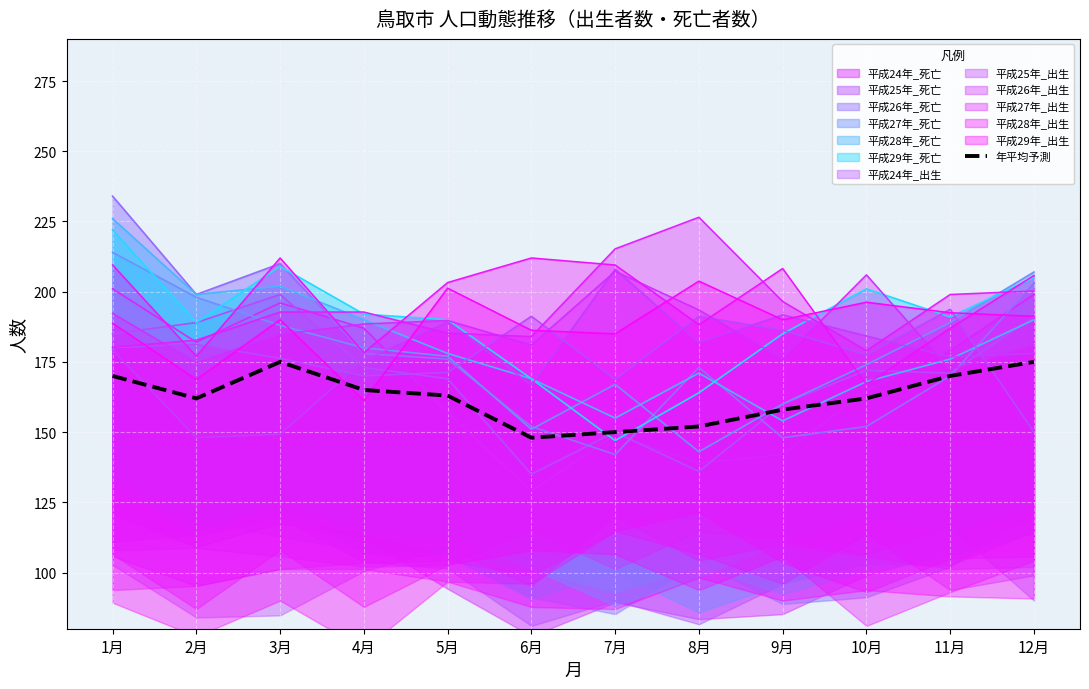

What is the value of the 4th point from the left?

165